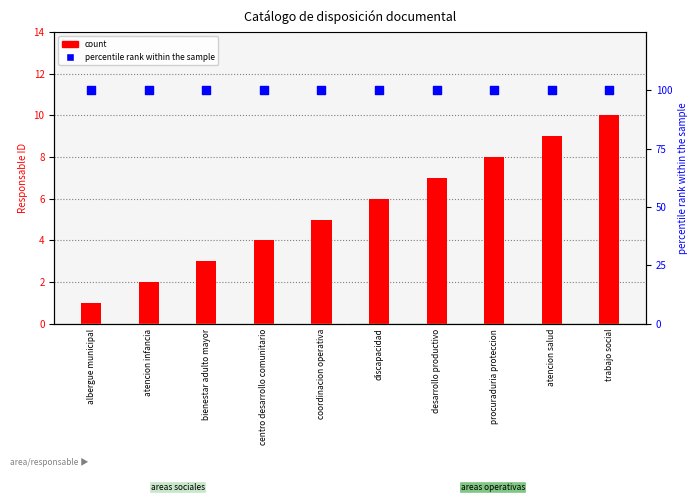

Which series has the largest Y range (max minus min)?

count